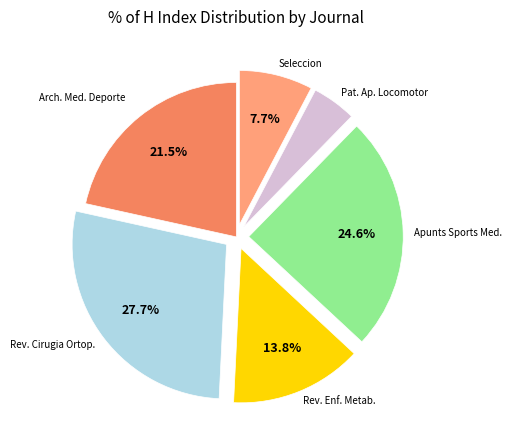

Is there a majority slice in this chart?

No